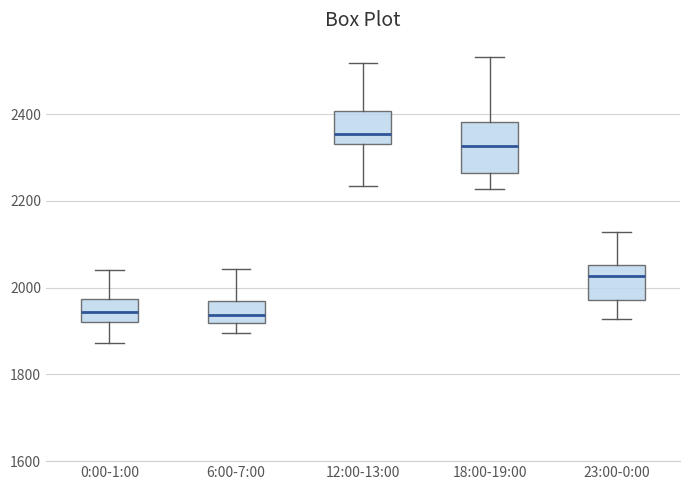

Which box is the tallest, from its lower edge to its upper edge?

18:00-19:00